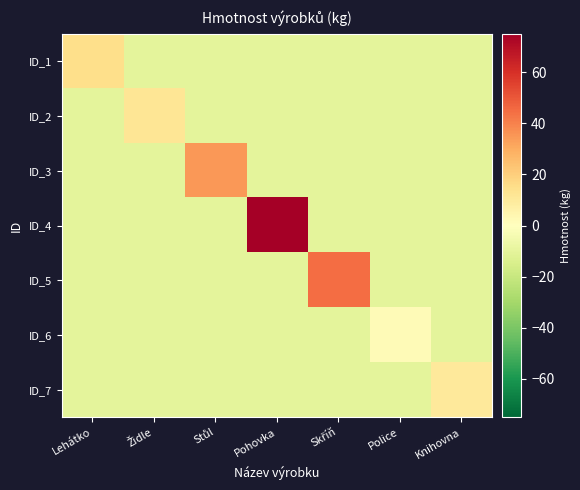

Reading left to right, list all the values displayed in this chart.

ID_1: Lehátko=15	Židle=-10	Stůl=-10	Pohovka=-10	Skříň=-10	Police=-10	Knihovna=-10
ID_2: Lehátko=-10	Židle=12	Stůl=-10	Pohovka=-10	Skříň=-10	Police=-10	Knihovna=-10
ID_3: Lehátko=-10	Židle=-10	Stůl=35	Pohovka=-10	Skříň=-10	Police=-10	Knihovna=-10
ID_4: Lehátko=-10	Židle=-10	Stůl=-10	Pohovka=75	Skříň=-10	Police=-10	Knihovna=-10
ID_5: Lehátko=-10	Židle=-10	Stůl=-10	Pohovka=-10	Skříň=45	Police=-10	Knihovna=-10
ID_6: Lehátko=-10	Židle=-10	Stůl=-10	Pohovka=-10	Skříň=-10	Police=2	Knihovna=-10
ID_7: Lehátko=-10	Židle=-10	Stůl=-10	Pohovka=-10	Skříň=-10	Police=-10	Knihovna=10